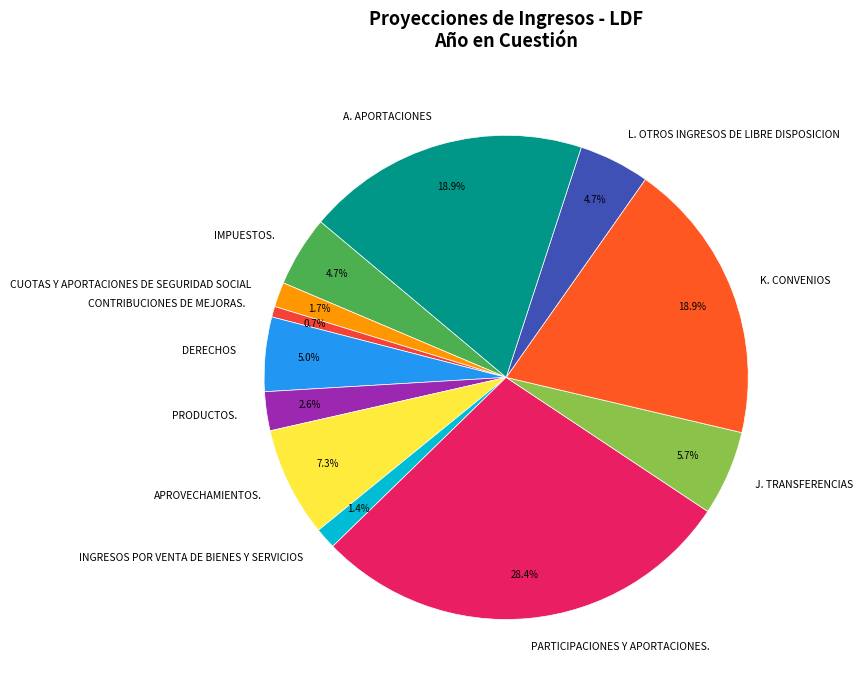

To the nearest percent, what is the combined percentage of APROVECHAMIENTOS. and J. TRANSFERENCIAS?

13%